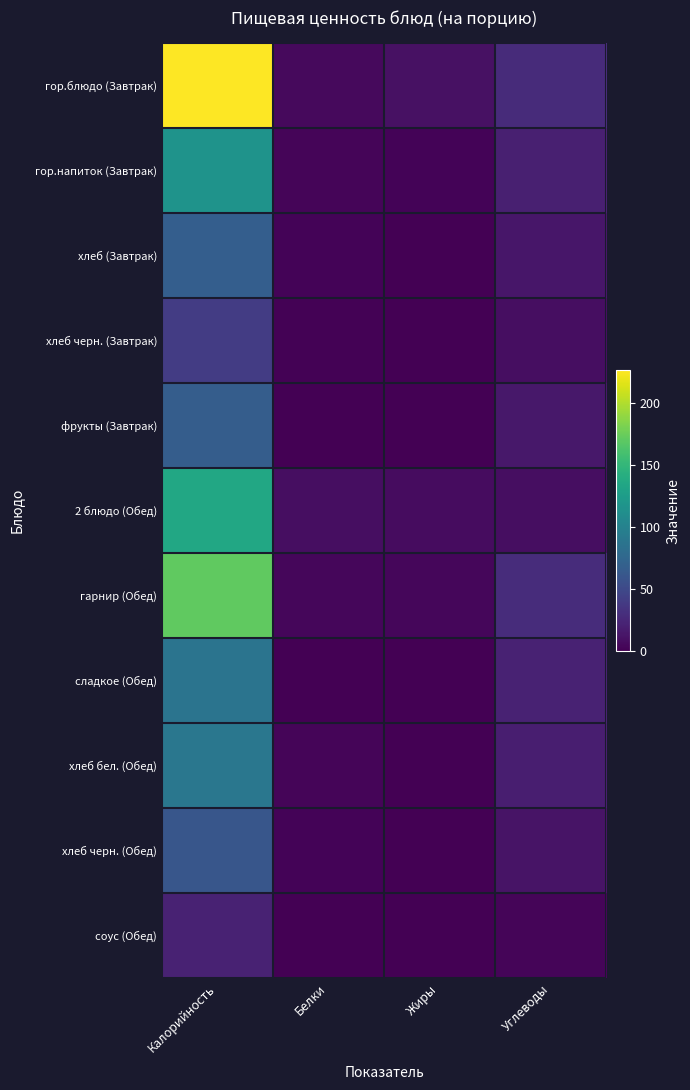

Reading left to right, list all the values displayed in this chart.

гор.блюдо (Завтрак): Калорийность=226.4	Белки=5.3	Жиры=10.3	Углеводы=28.0
гор.напиток (Завтрак): Калорийность=116.2	Белки=3.2	Жиры=2.6	Углеводы=19.9
хлеб (Завтрак): Калорийность=67.6	Белки=2.3	Жиры=0.3	Углеводы=14.0
хлеб черн. (Завтрак): Калорийность=40.3	Белки=1.4	Жиры=0.3	Углеводы=8.1
фрукты (Завтрак): Калорийность=66.6	Белки=0.6	Жиры=0.6	Углеводы=14.7
2 блюдо (Обед): Калорийность=136.0	Белки=8.6	Жиры=7.7	Углеводы=8.1
гарнир (Обед): Калорийность=170.8	Белки=4.3	Жиры=4.4	Углеводы=28.6
сладкое (Обед): Калорийность=86.9	Белки=0.4	Жиры=0.0	Углеводы=21.4
хлеб бел. (Обед): Калорийность=90.1	Белки=3.0	Жиры=0.4	Углеводы=18.7
хлеб черн. (Обед): Калорийность=60.5	Белки=2.0	Жиры=0.4	Углеводы=12.2
соус (Обед): Калорийность=21.7	Белки=0.4	Жиры=0.8	Углеводы=3.3